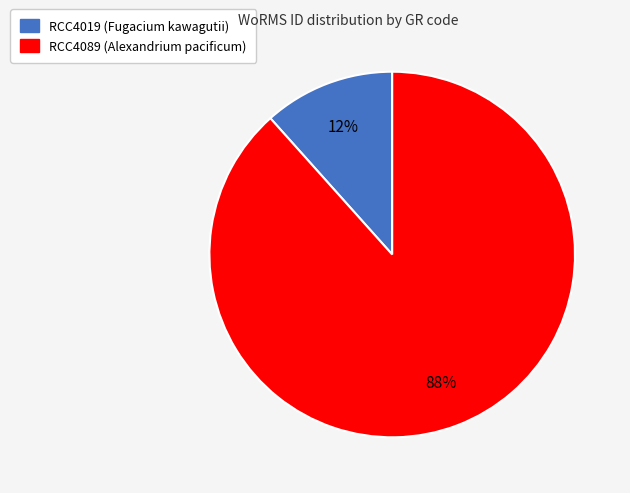

Approximately how many times larger is the value at RCC4019 (Fugacium kawagutii) compared to RCC4089 (Alexandrium pacificum)?

0.1